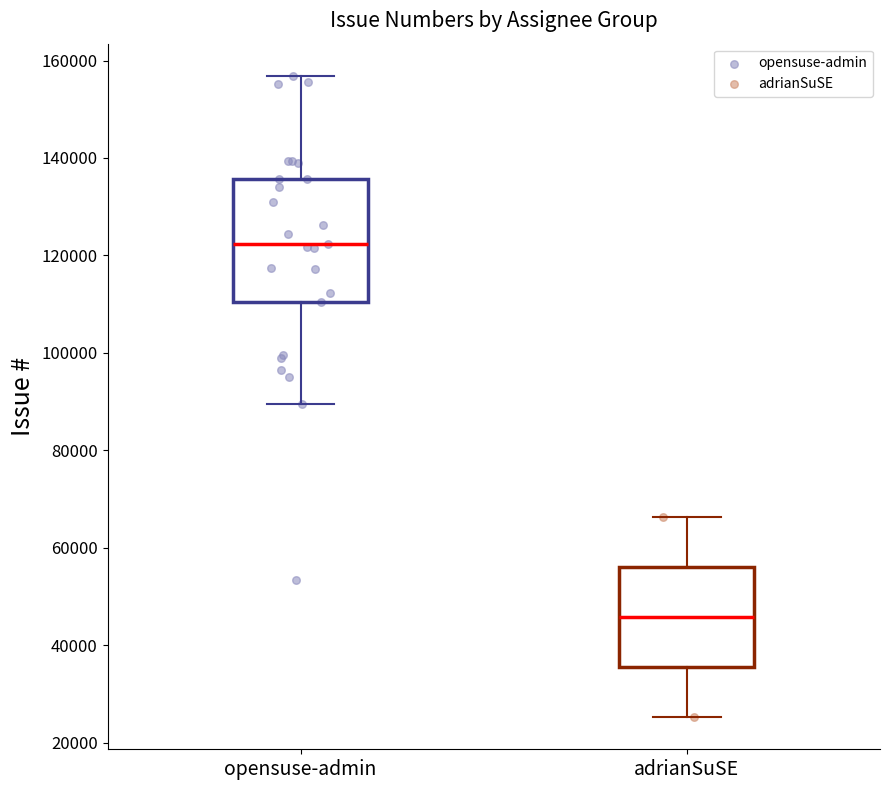

Which box is the tallest, from its lower edge to its upper edge?

opensuse-admin